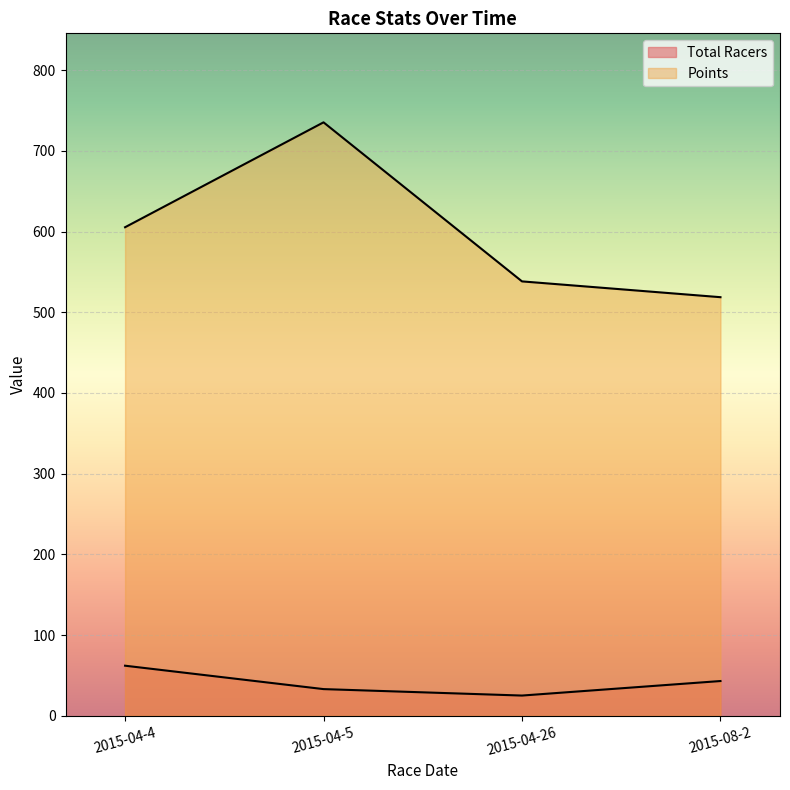

The value of Total Racers at 2015-04-4 is 62.0. True or false?

True